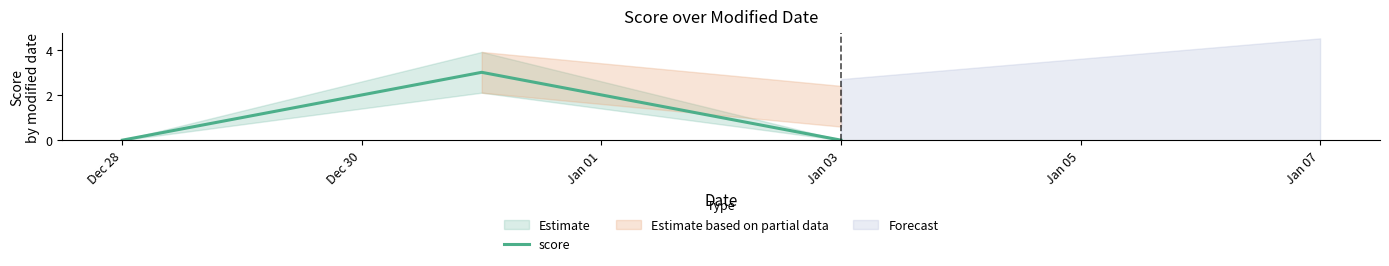

How many data points does each series have?

3